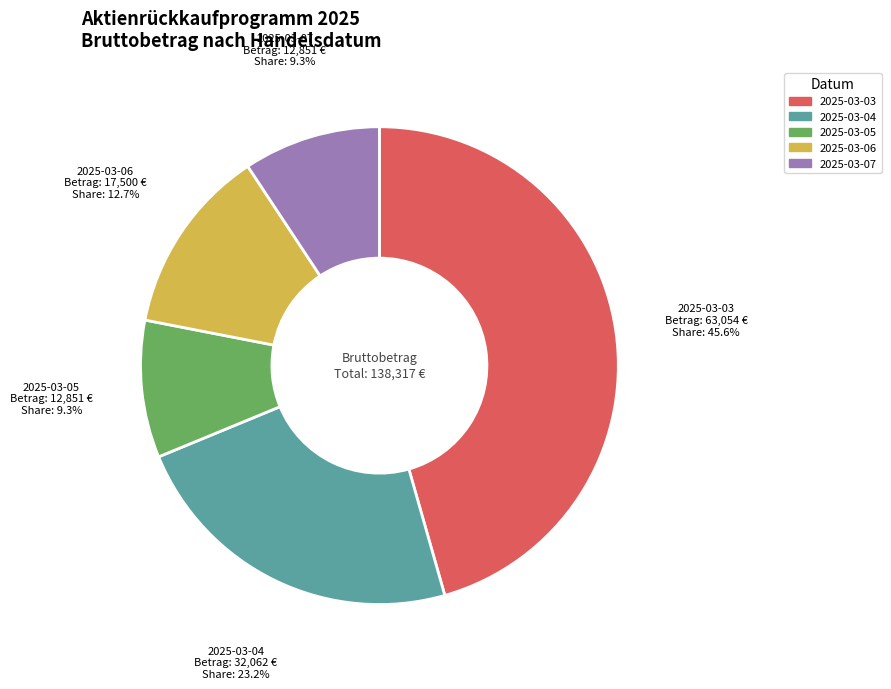

To the nearest percent, what portion does 2025-03-05 represent?

9%